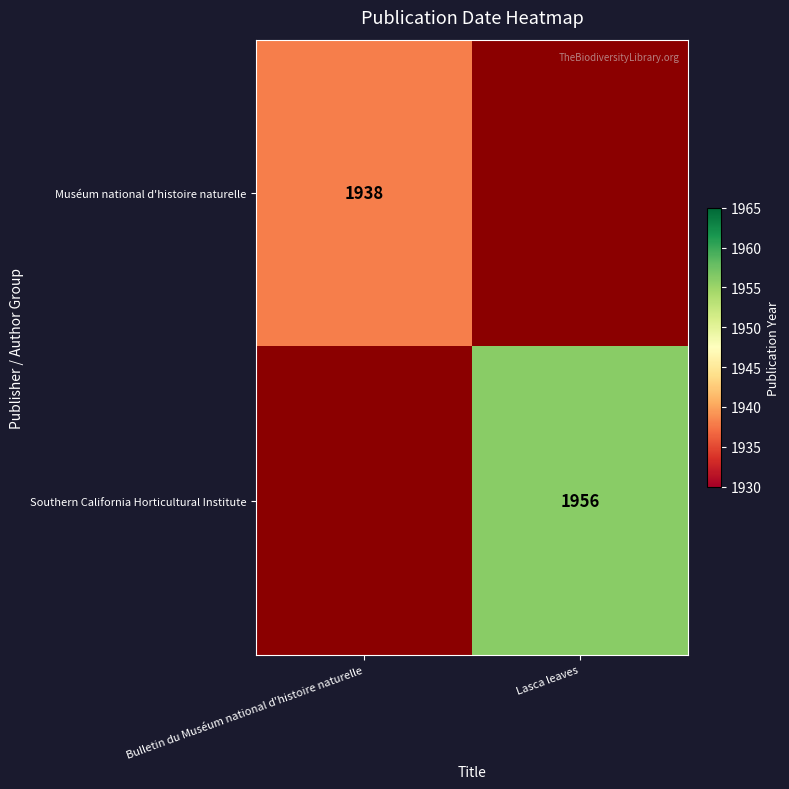

Is the value of Southern California Horticultural Institute at Lasca leaves greater than the value of Muséum national d'histoire naturelle at Bulletin du Muséum national d'histoire naturelle?

Yes